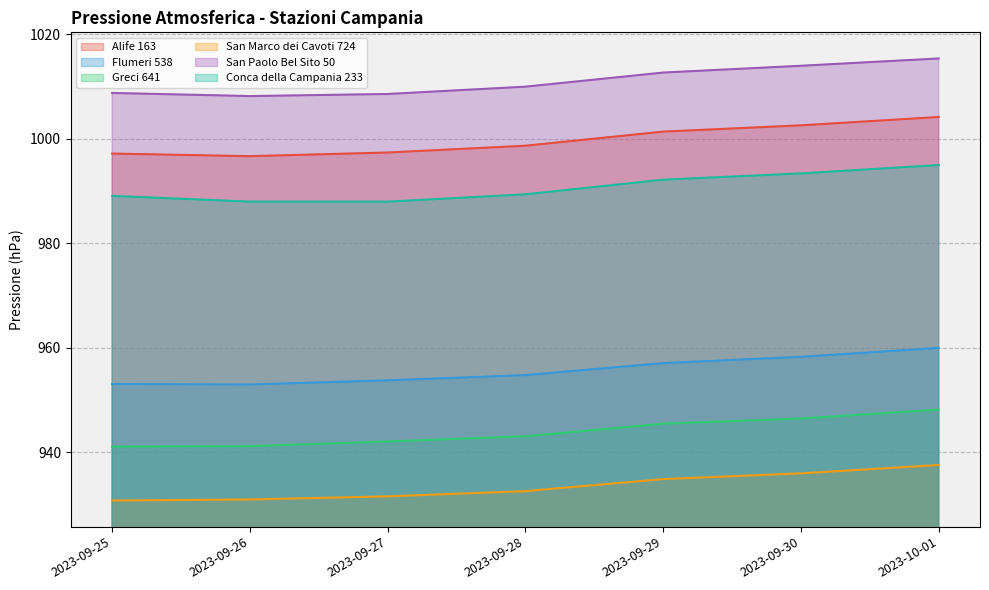

Reading right to left, list all the values displayed in this chart.

Alife 163: 2023-10-01=1004.2	2023-09-30=1002.6	2023-09-29=1001.4	2023-09-28=998.7	2023-09-27=997.4	2023-09-26=996.7	2023-09-25=997.2
Flumeri 538: 2023-10-01=960.0	2023-09-30=958.3	2023-09-29=957.1	2023-09-28=954.8	2023-09-27=953.8	2023-09-26=953.0	2023-09-25=953.1
Greci 641: 2023-10-01=948.2	2023-09-30=946.5	2023-09-29=945.5	2023-09-28=943.1	2023-09-27=942.1	2023-09-26=941.2	2023-09-25=941.1
San Marco dei Cavoti 724: 2023-10-01=937.6	2023-09-30=936.0	2023-09-29=934.9	2023-09-28=932.6	2023-09-27=931.6	2023-09-26=931.0	2023-09-25=930.8
San Paolo Bel Sito 50: 2023-10-01=1015.4	2023-09-30=1014.0	2023-09-29=1012.7	2023-09-28=1010.0	2023-09-27=1008.6	2023-09-26=1008.2	2023-09-25=1008.8
Conca della Campania 233: 2023-10-01=995.0	2023-09-30=993.4	2023-09-29=992.2	2023-09-28=989.4	2023-09-27=988.0	2023-09-26=988.0	2023-09-25=989.1